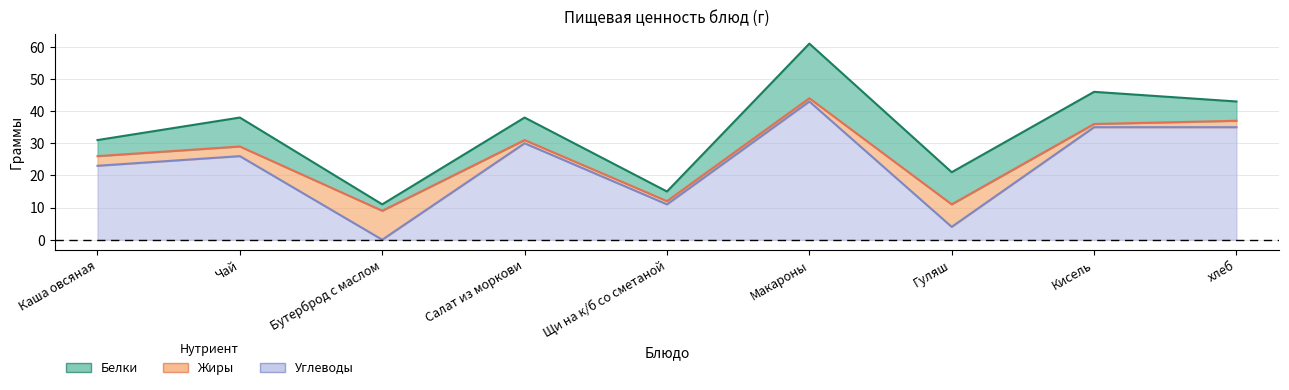

What is the average value of the Белки series?

8